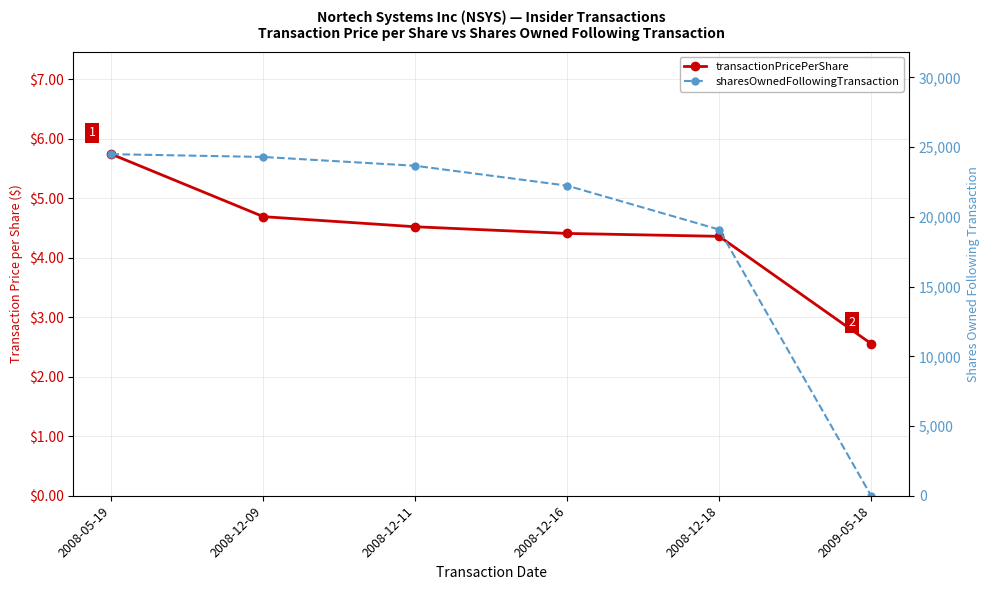

What is the difference between the transactionPricePerShare values at 2008-12-18 and 2008-12-11?

0.2